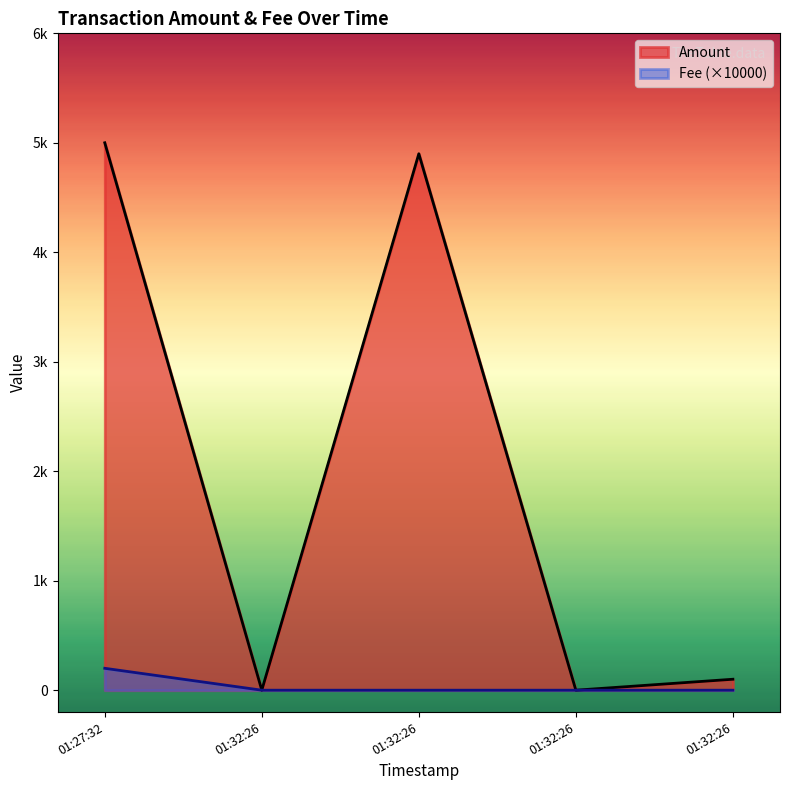

What are all the series names shown in the legend?

Amount, Fee (×10000)